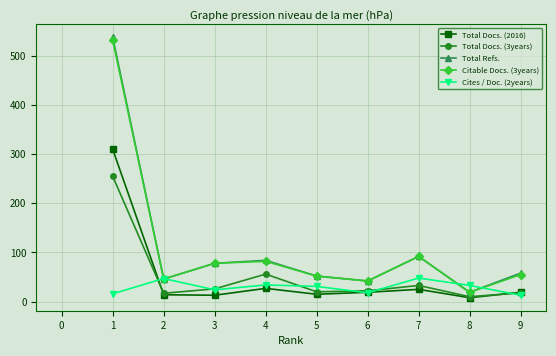

What are all the series names shown in the legend?

Total Docs. (2016), Total Docs. (3years), Total Refs., Citable Docs. (3years), Cites / Doc. (2years)